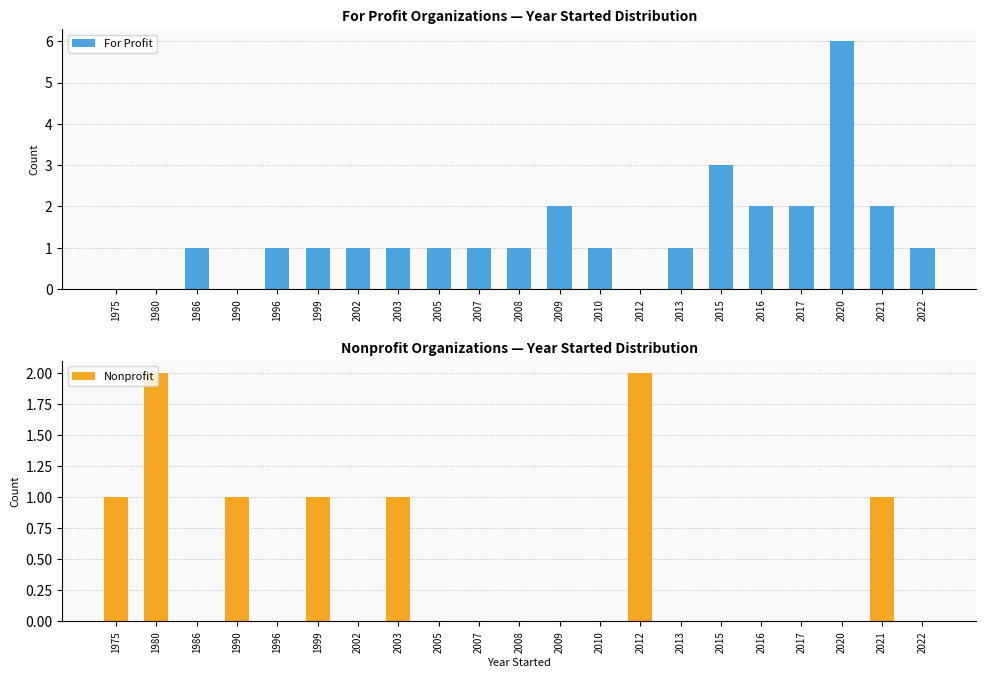

Which series has the widest spread of values?

For Profit